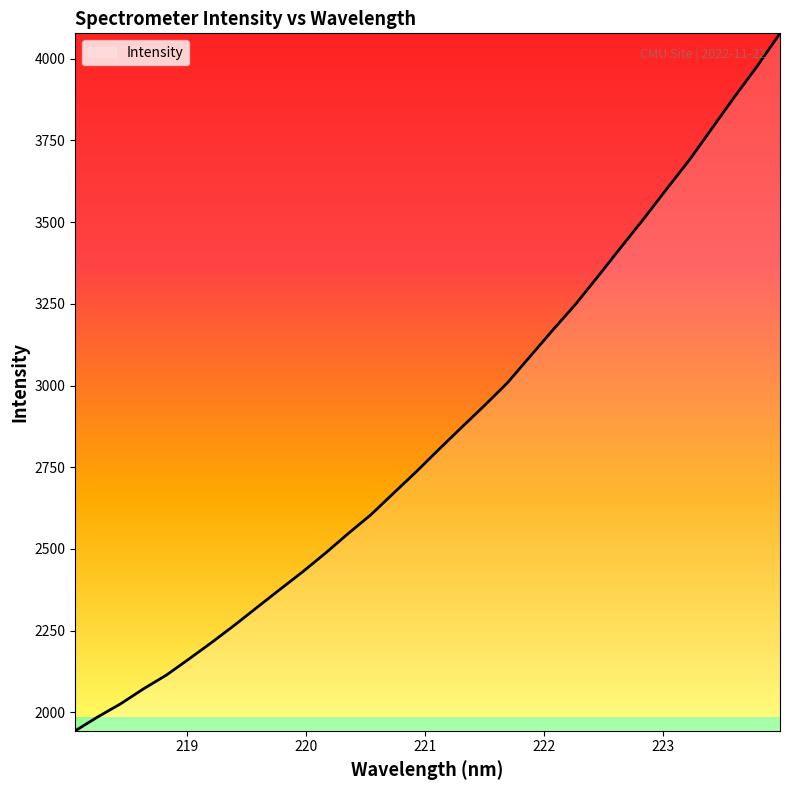

What is the maximum value shown in the chart?

4077.7